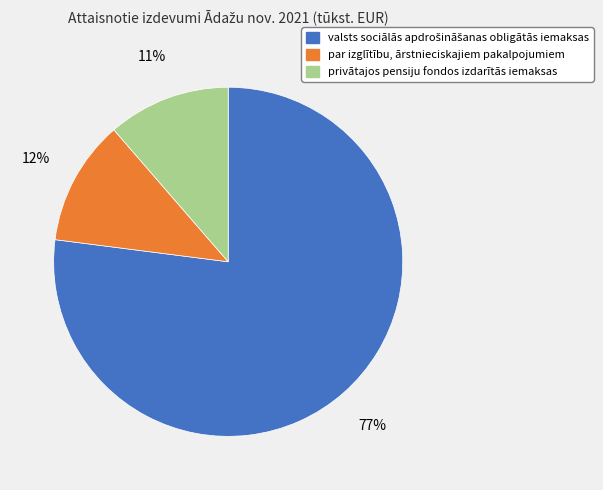

Is privātajos pensiju fondos izdarītās iemaksas the majority of the pie?

No